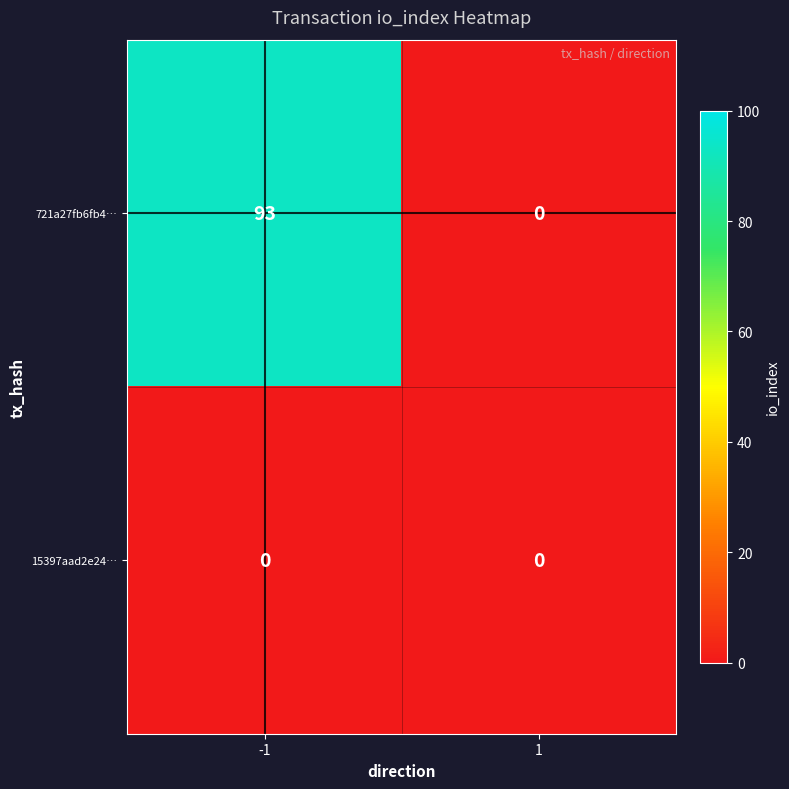

What is the sum of all 721a27fb6fb4… values?

93